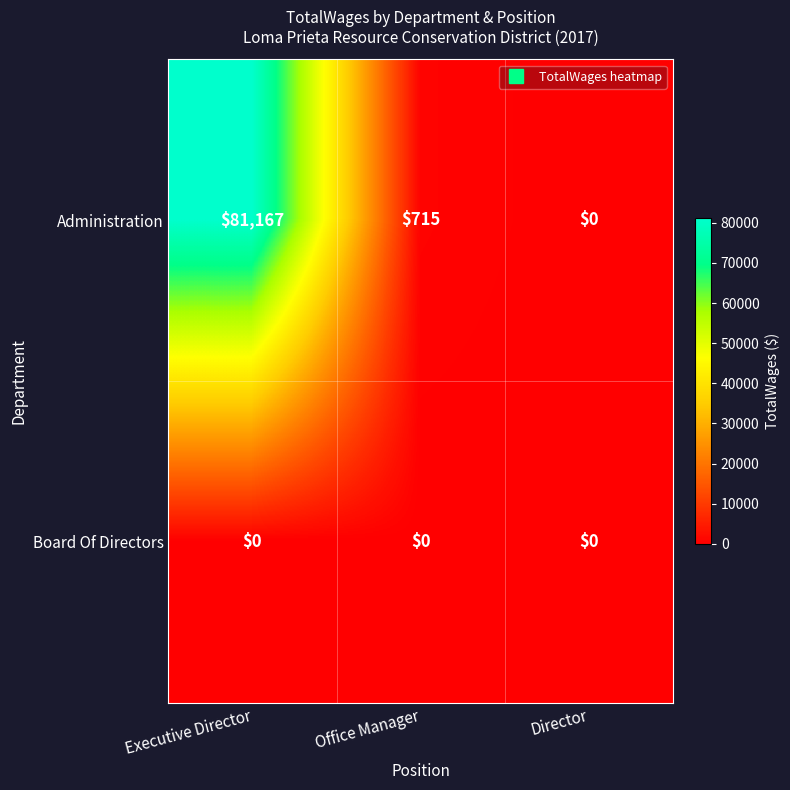

Rank the series by their average value, from lowest to highest.

Board Of Directors, Administration